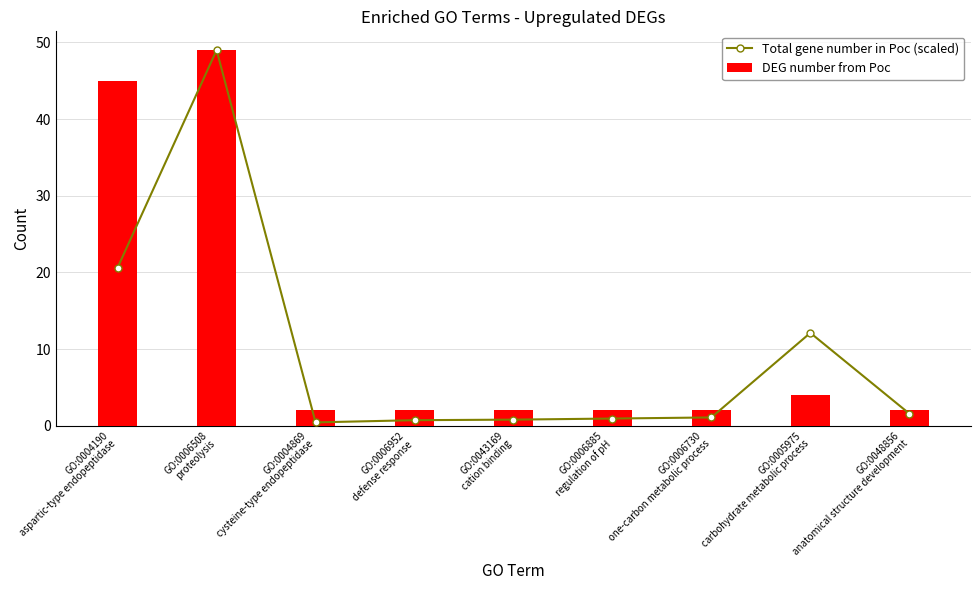

Are the bars grouped side by side (vs. stacked)?

Yes